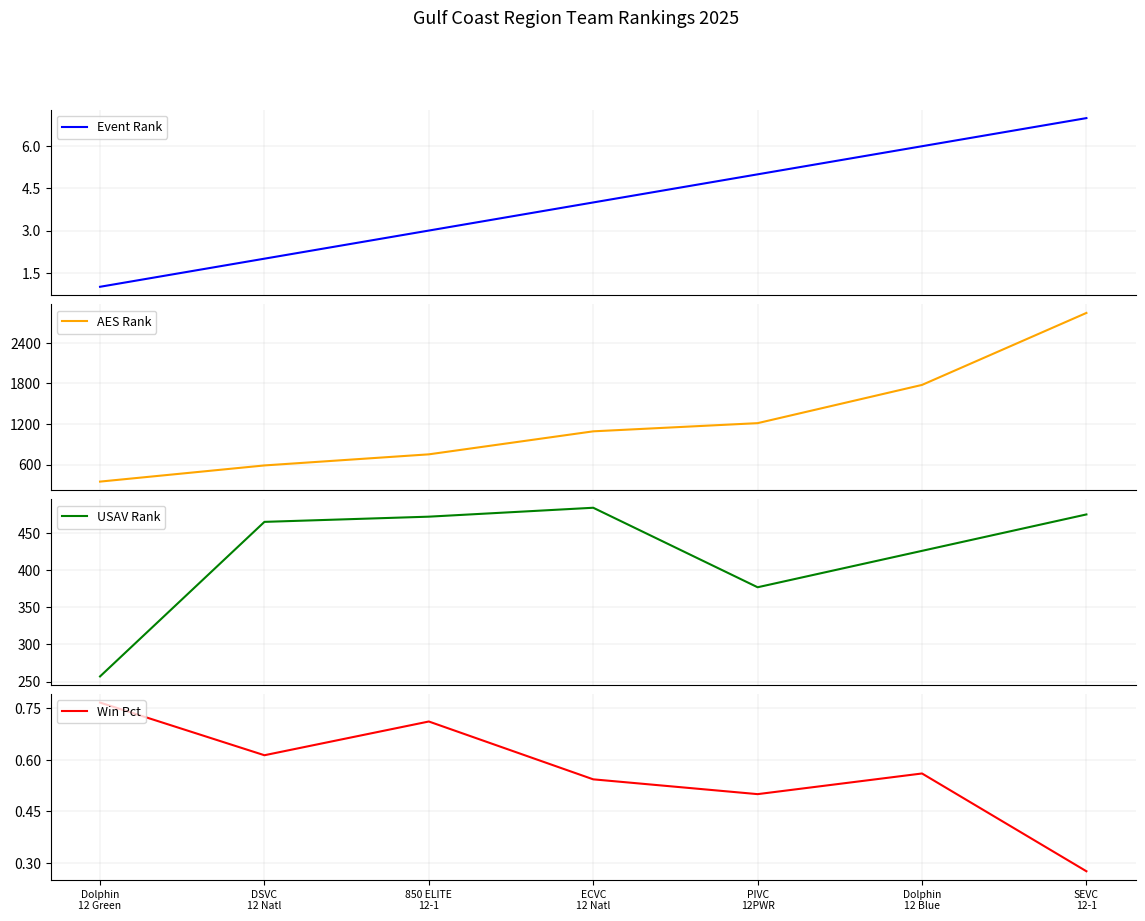

What is the highest value of the Event Rank series?

7